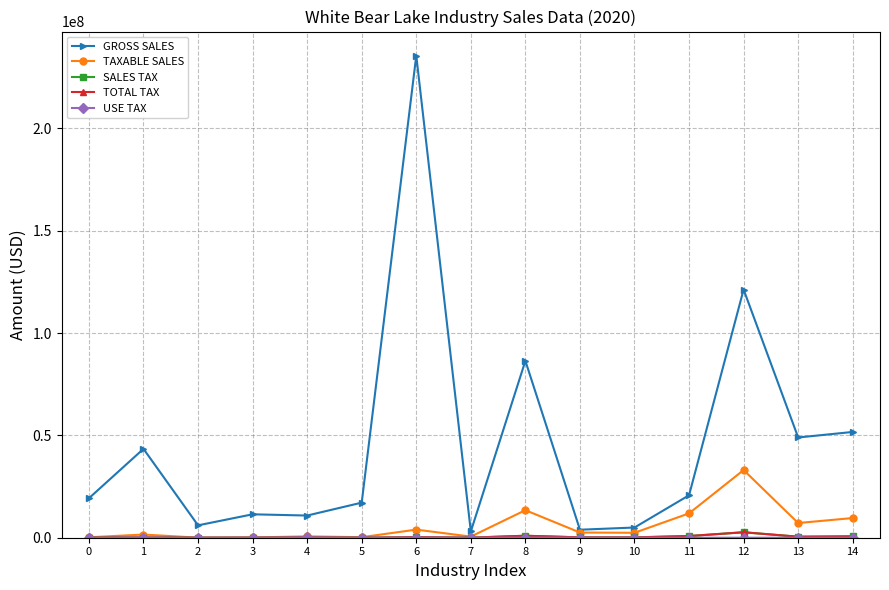

The TOTAL TAX series shows 18051 at 5. True or false?

True